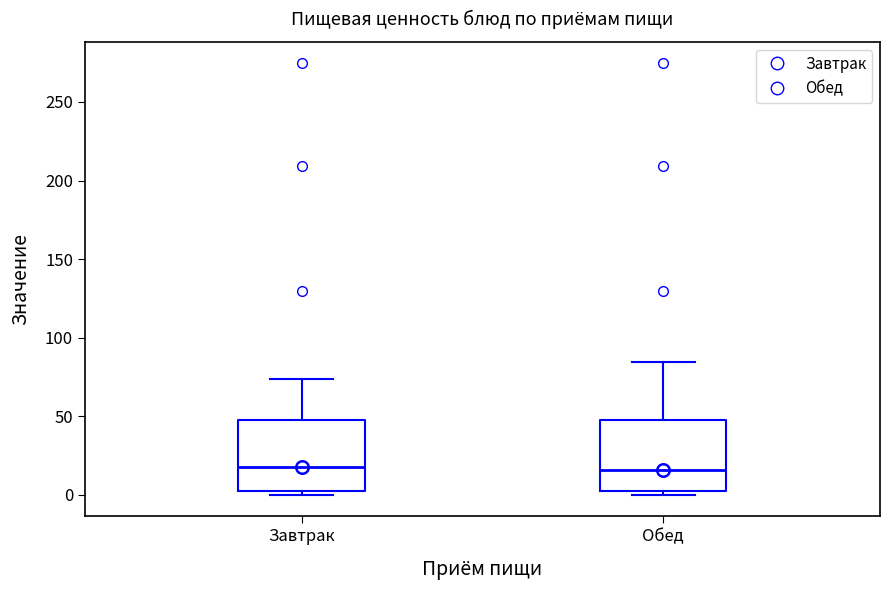

Reading left to right, transcribe this box plot: for each box, give where its median line is, the range the box spans, and where its two whiskers end, as read against the y-axis. The values are not printed on the chart, so give them approximately, as read against the axis.

Завтрак: median 20, box 0 to 45, whiskers 0 (just below the box's lower edge) to 75
Обед: median 15, box 0 to 45, whiskers 0 (just below the box's lower edge) to 85